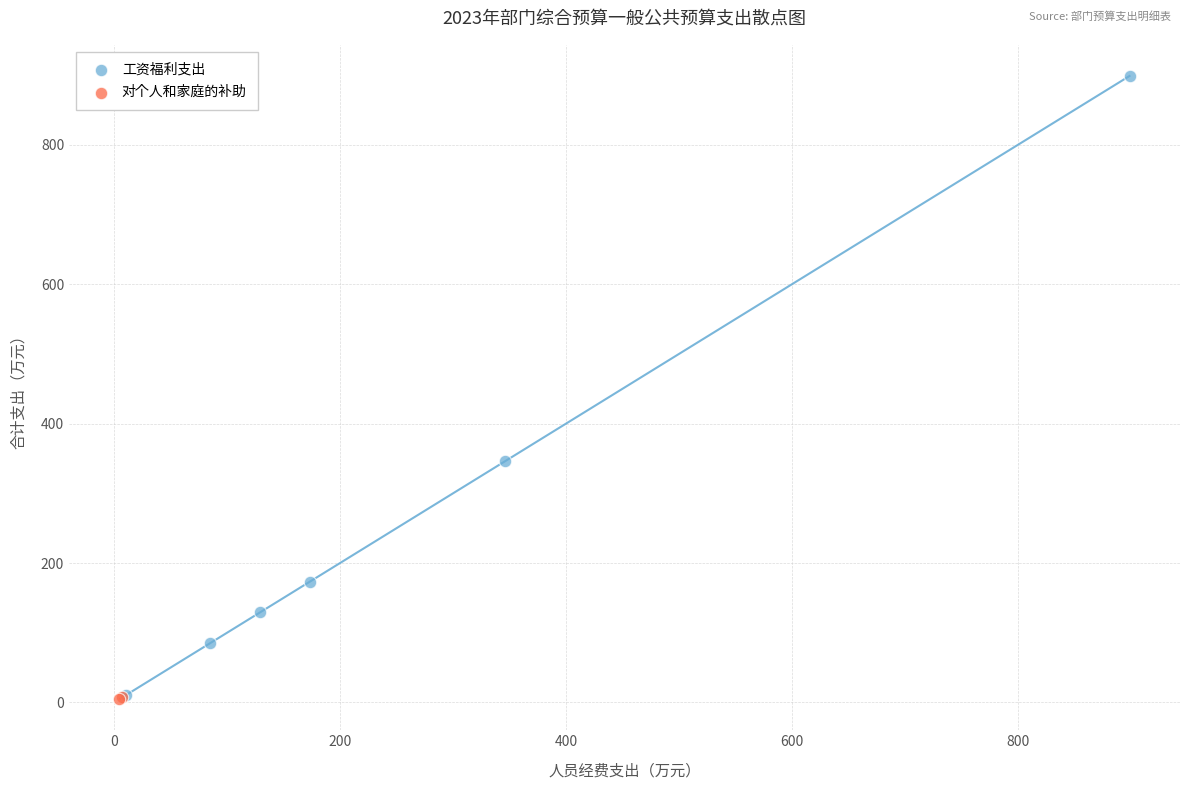

What are all the series names shown in the legend?

工资福利支出, 对个人和家庭的补助